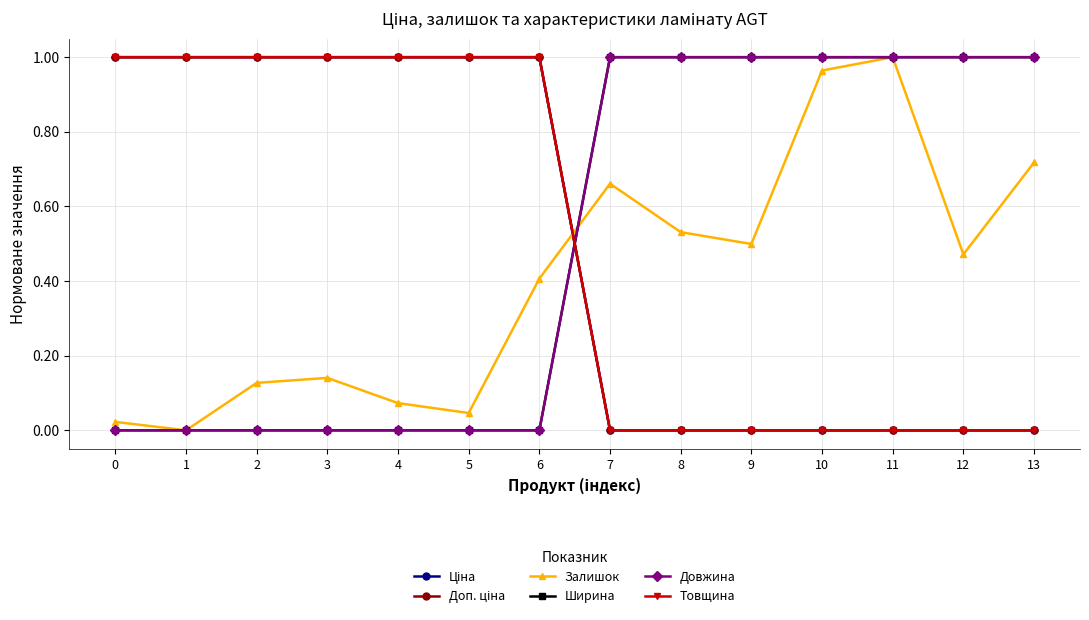

List the series in order of their peak value, highest first.

Ціна, Доп. ціна, Залишок, Ширина, Довжина, Товщина